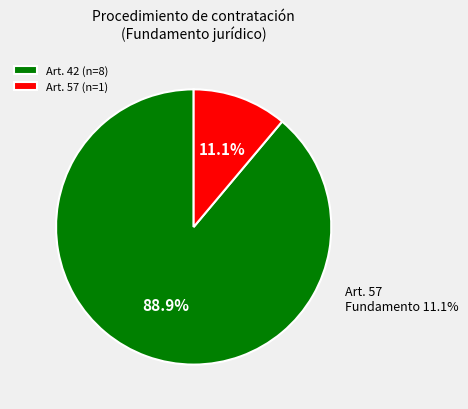

What percentage is the Art. 42 Ley de Adquisiciones slice, to the nearest percent?

89%